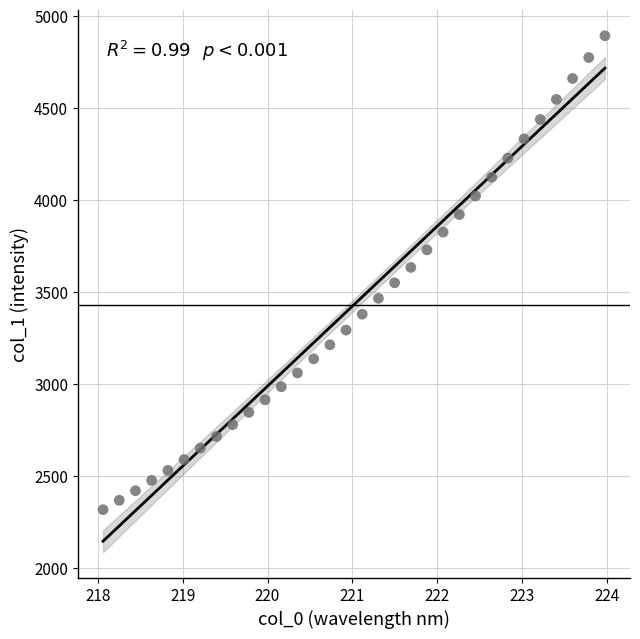

What is the range of X values (max minus min)?

5.9